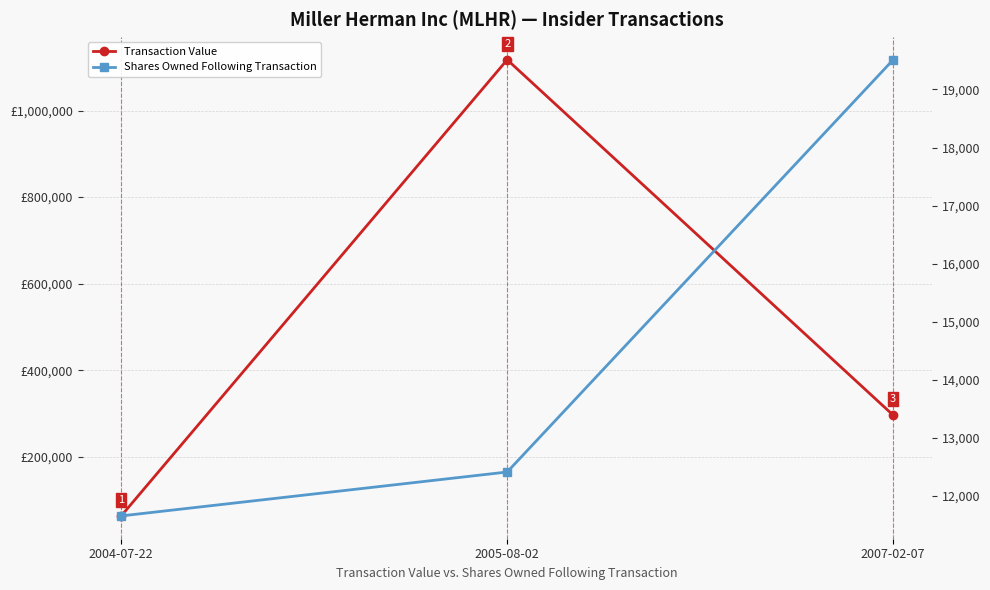

The Transaction Value series shows 63712 at 2004-07-22. True or false?

True